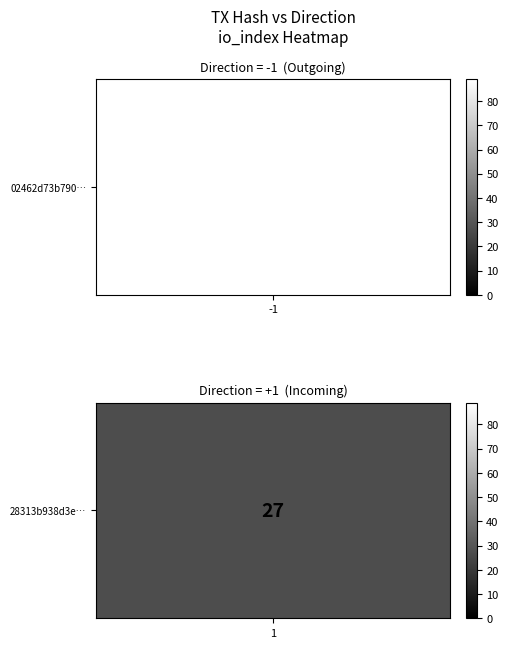

Rank the series by their maximum value, from lowest to highest.

28313b938d3ed3d017e6bea6eb6b67377705215, 02462d73b790f7beea785b913baab0c85573d63